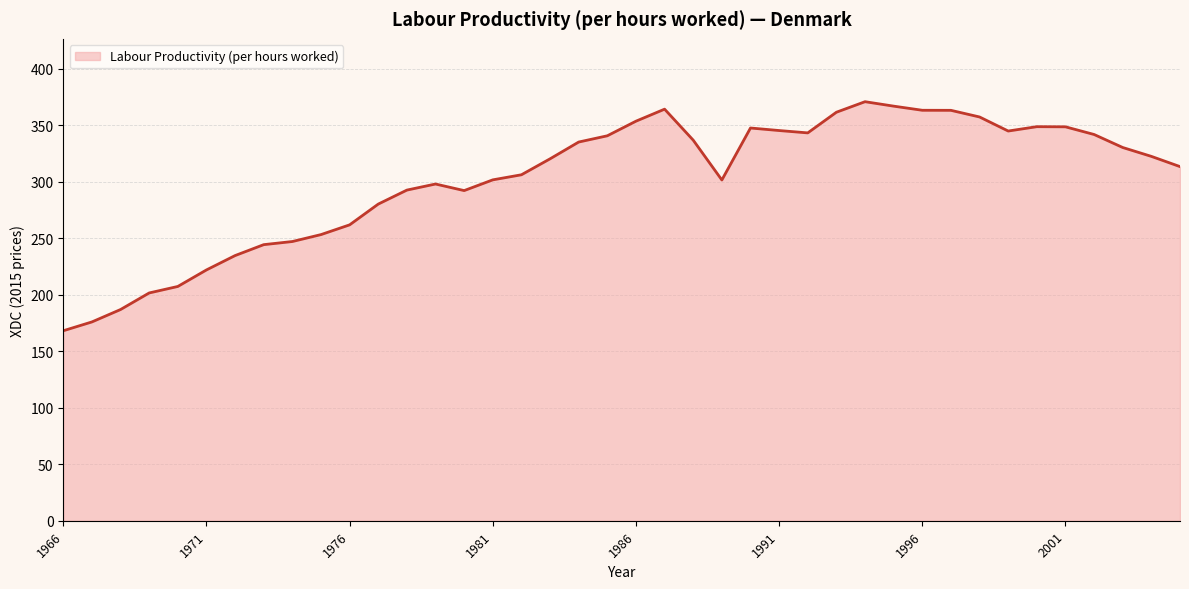

True or false: the data has more than 1 interior local peaks.

True